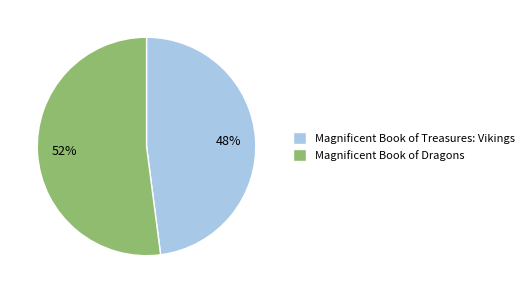

To the nearest percent, what is the difference between the Magnificent Book of Treasures: Vikings and Magnificent Book of Dragons slice percentages?

4%